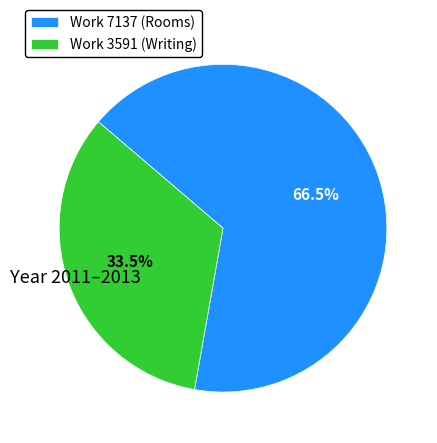

Approximately how many times larger is the value at Work 3591 (Writing) compared to Work 7137 (Rooms)?

0.5